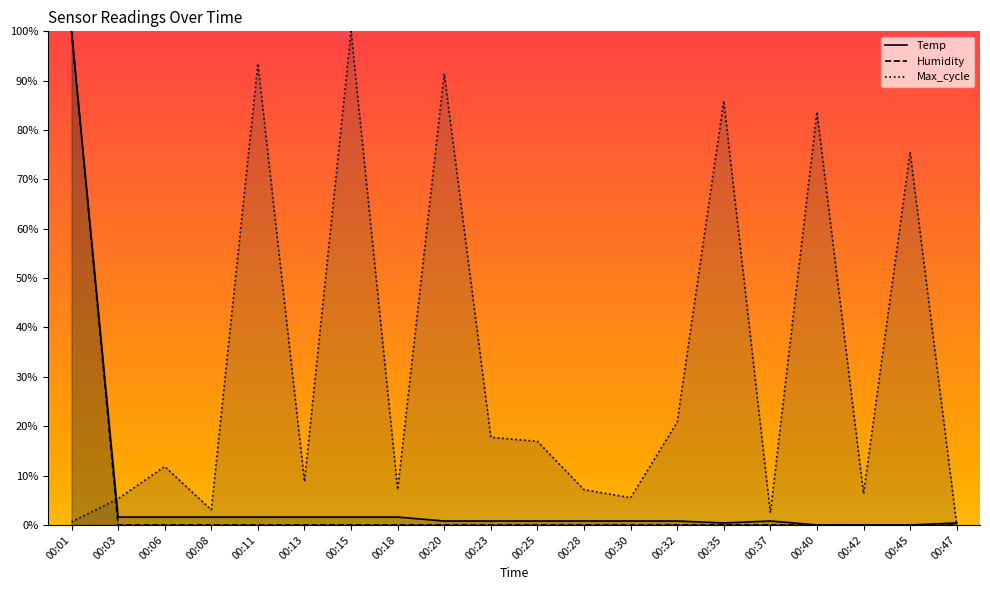

True or false: Max_cycle has a value of 0.1 at 00:03.

True